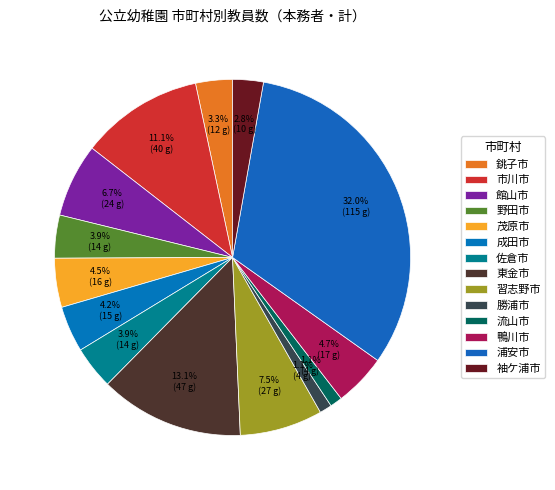

How many segments does this pie chart have?

14